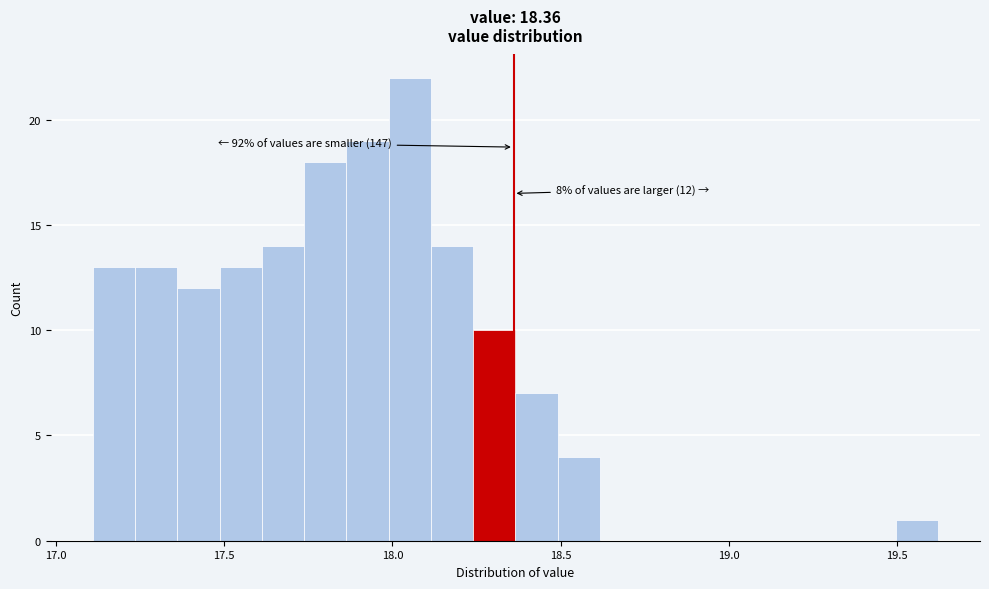

Read against the x-axis, roughly where is the centre of the tallest bar?

18.05